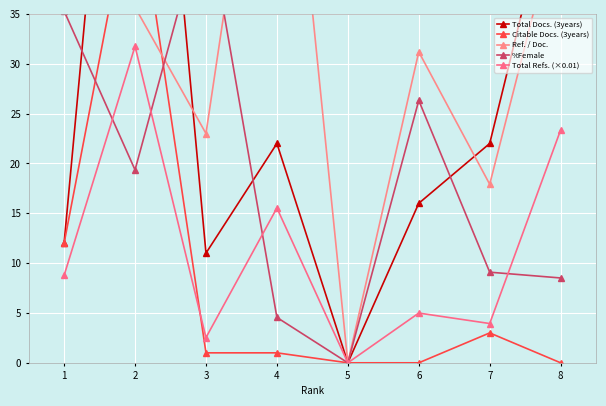

What is the difference between the second highest and second lowest values in the Total Refs. (×0.01) series?

20.8